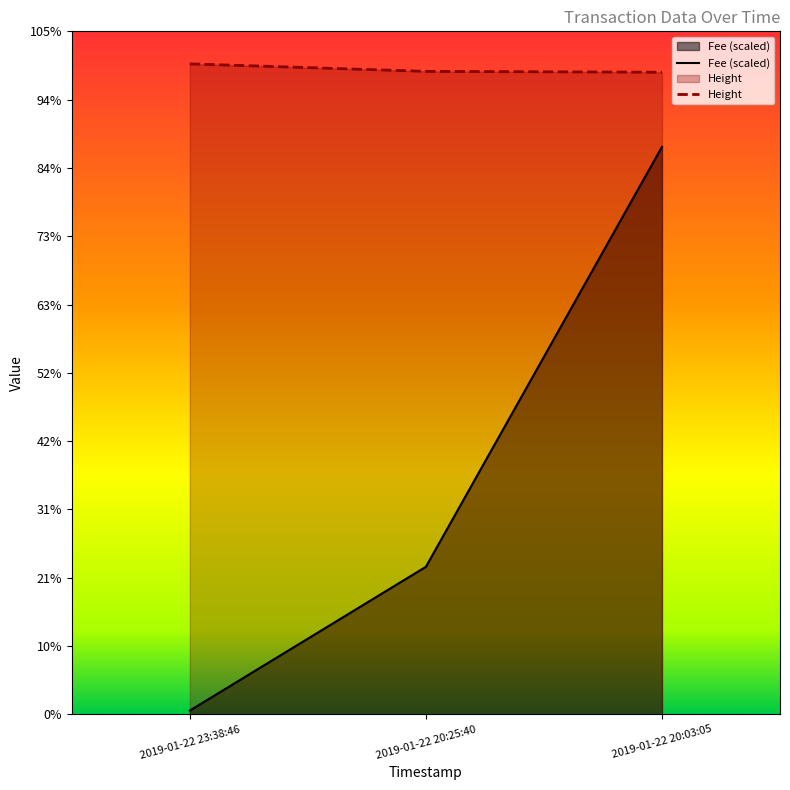

What are all the series names shown in the legend?

Fee, Height